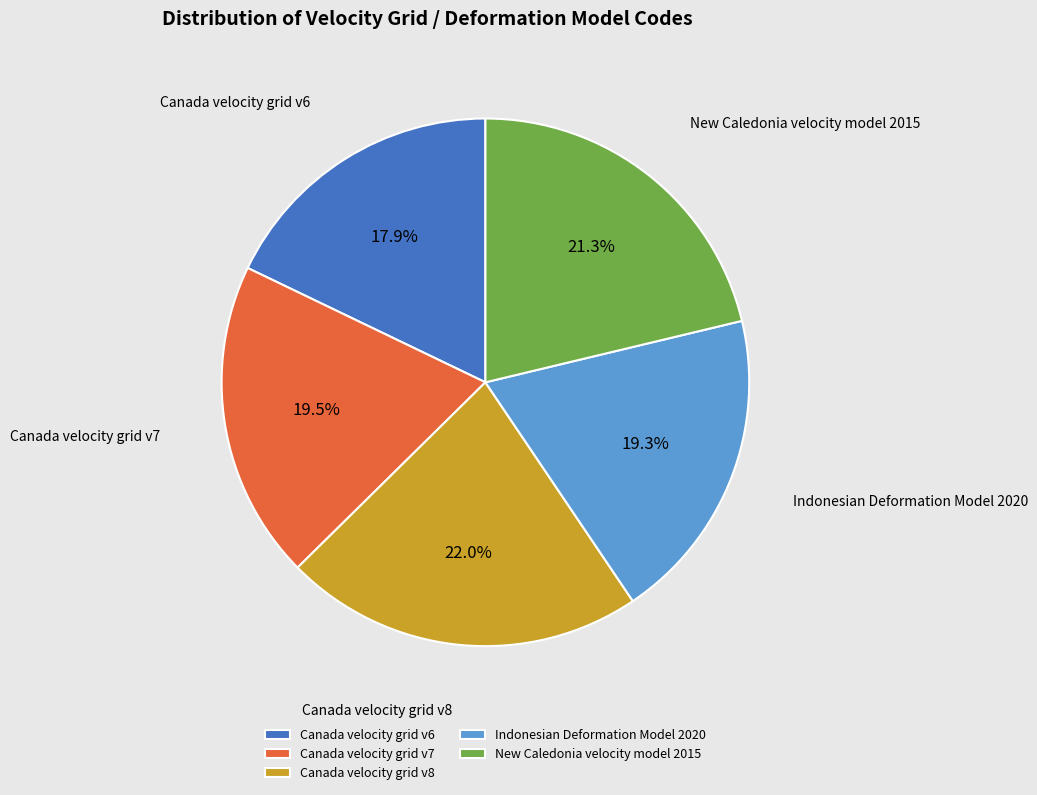

What percentage is the Canada velocity grid v6 slice, to the nearest percent?

18%